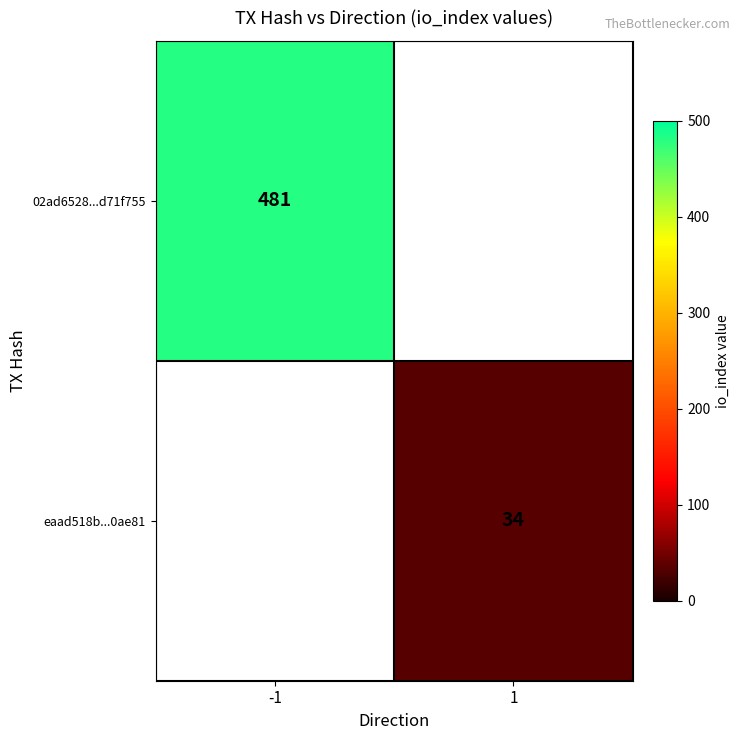

At how many categories does at least one series exceed 338?

1